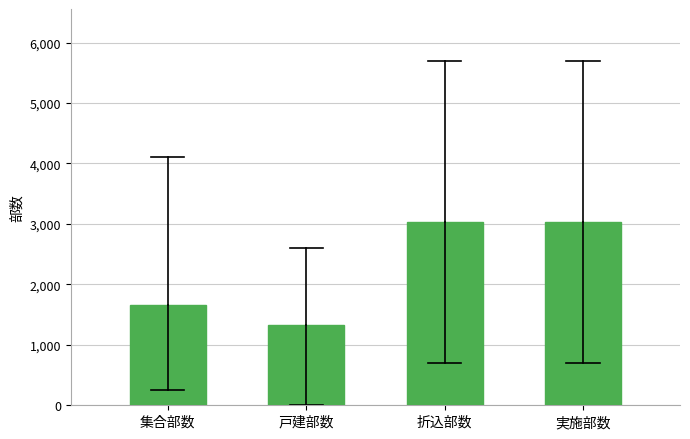

Reading left to right, what are all the values shown in this chart?

集合部数=1661.6	戸建部数=1323.2	折込部数=3032.3	実施部数=3032.3